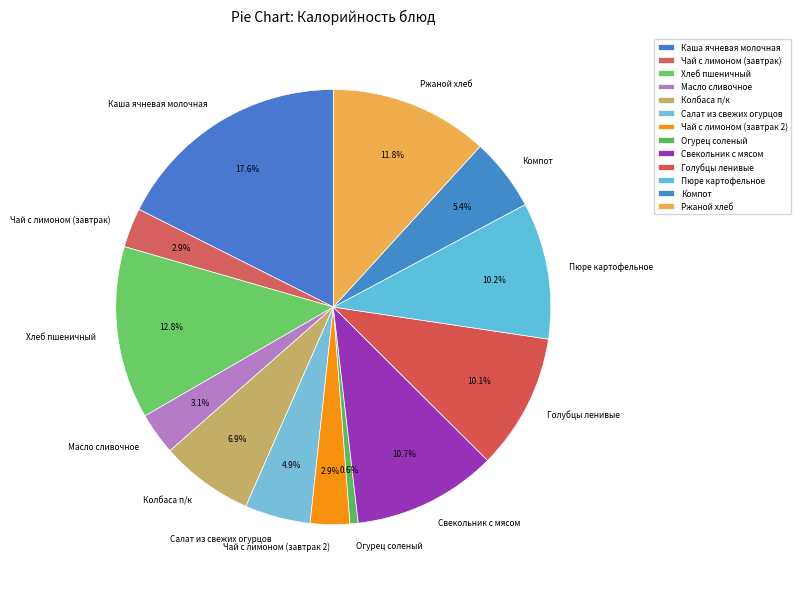

To the nearest percent, what percentage of the pie is Чай с лимоном (завтрак)?

3%